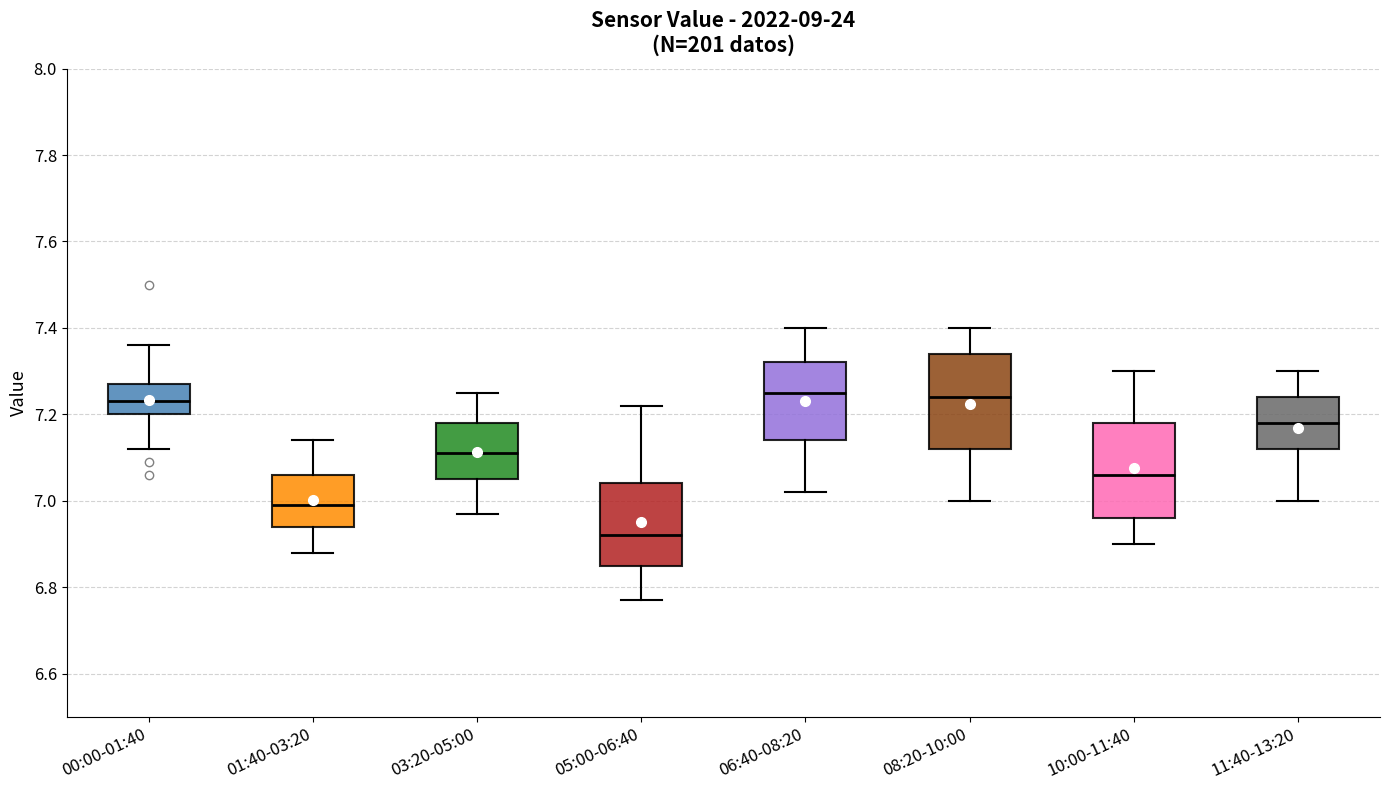

Reading left to right, transcribe this box plot: for each box, give where its median line is, the range the box spans, and where its two whiskers end, as read against the y-axis. The values are not printed on the chart, so give them approximately, as read against the axis.

00:00-01:40: median 7.24, box 7.20 to 7.28, whiskers 7.12 to 7.36
01:40-03:20: median 7.00, box 6.94 to 7.06, whiskers 6.88 to 7.14
03:20-05:00: median 7.12, box 7.06 to 7.18, whiskers 6.98 to 7.26
05:00-06:40: median 6.92, box 6.86 to 7.04, whiskers 6.78 to 7.22
06:40-08:20: median 7.26, box 7.14 to 7.32, whiskers 7.02 to 7.40
08:20-10:00: median 7.24, box 7.12 to 7.34, whiskers 7.00 to 7.40
10:00-11:40: median 7.06, box 6.96 to 7.18, whiskers 6.90 to 7.30
11:40-13:20: median 7.18, box 7.12 to 7.24, whiskers 7.00 to 7.30